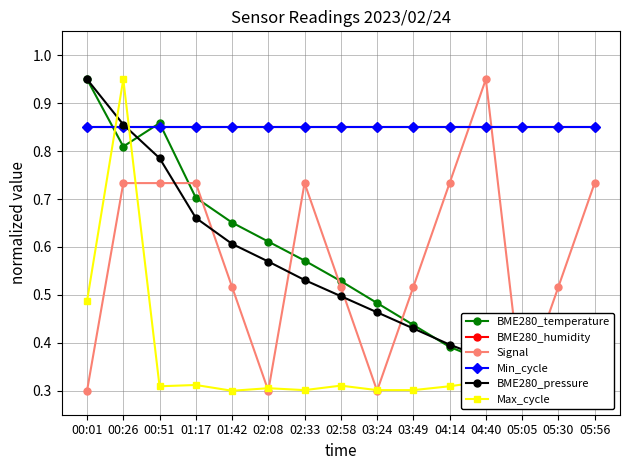

Which category has the highest value across all series?

00:01